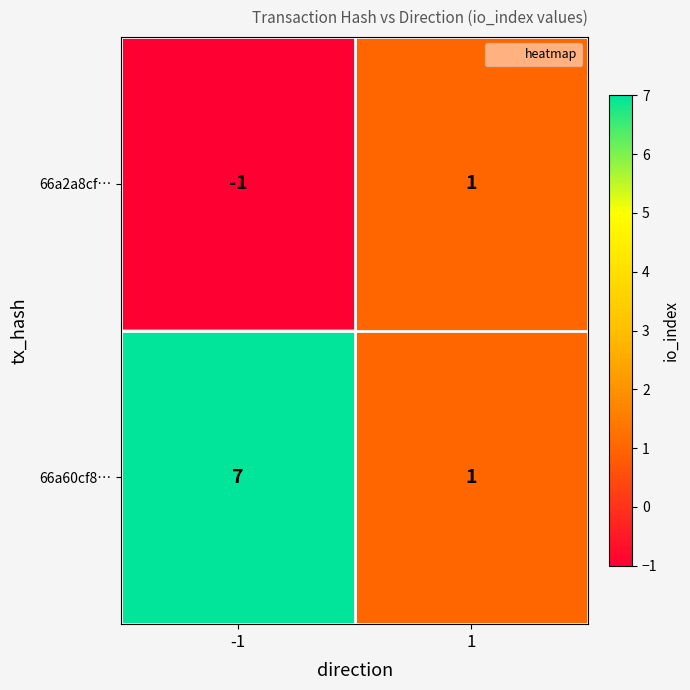

Read the 66a60cf8… value at -1.

7